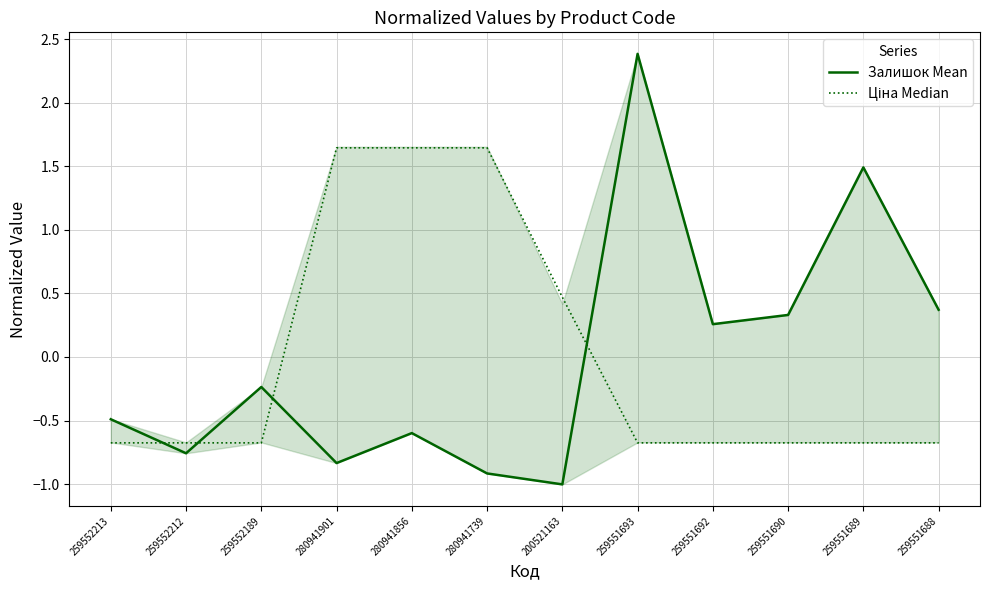

What is the approximate value of Залишок Mean at 280941739?

-0.9